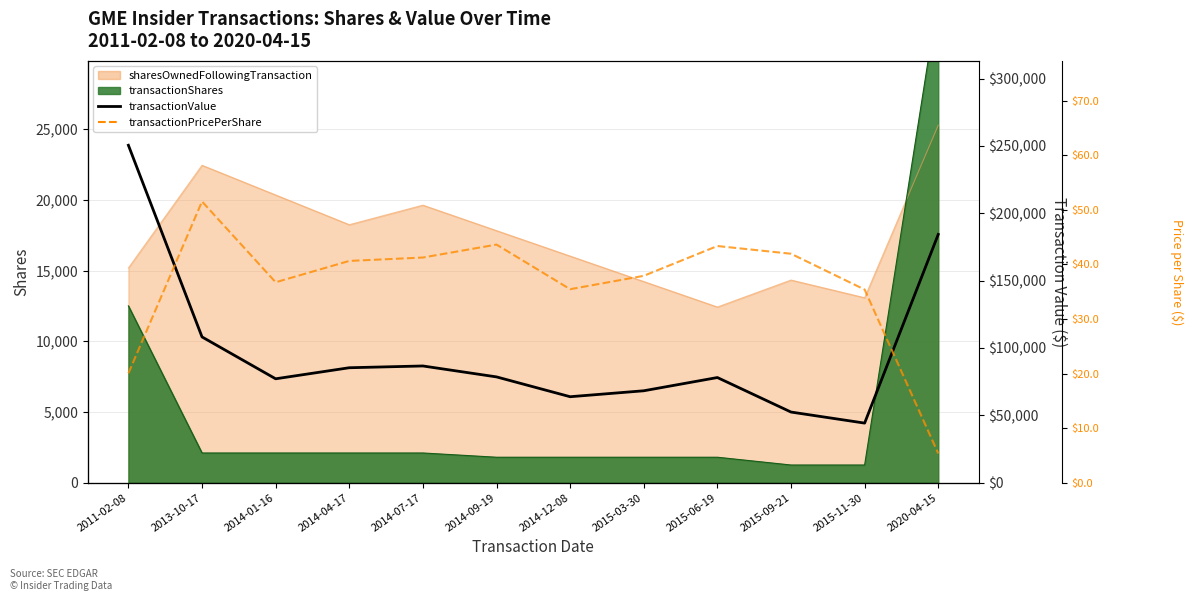

Is the value of transactionValue at 2014-09-19 greater than the value of transactionPricePerShare at 2014-01-16?

Yes